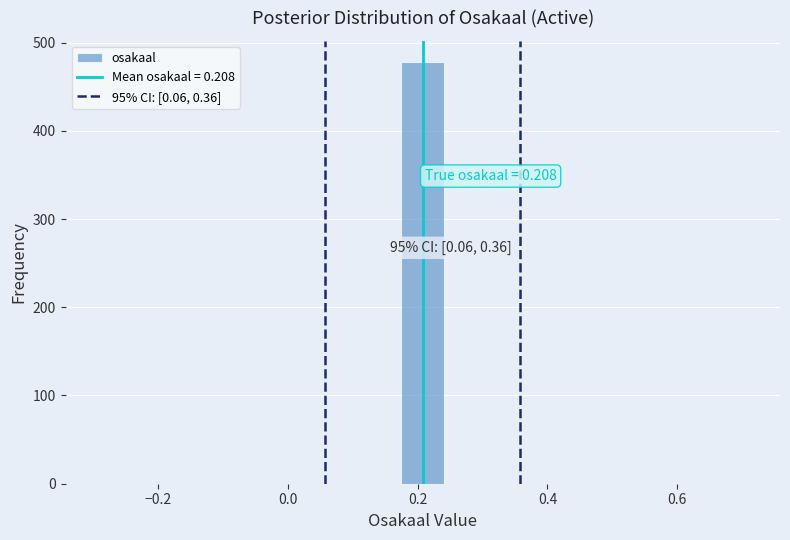

Read against the x-axis, roughly where is the centre of the tallest bar?

0.20